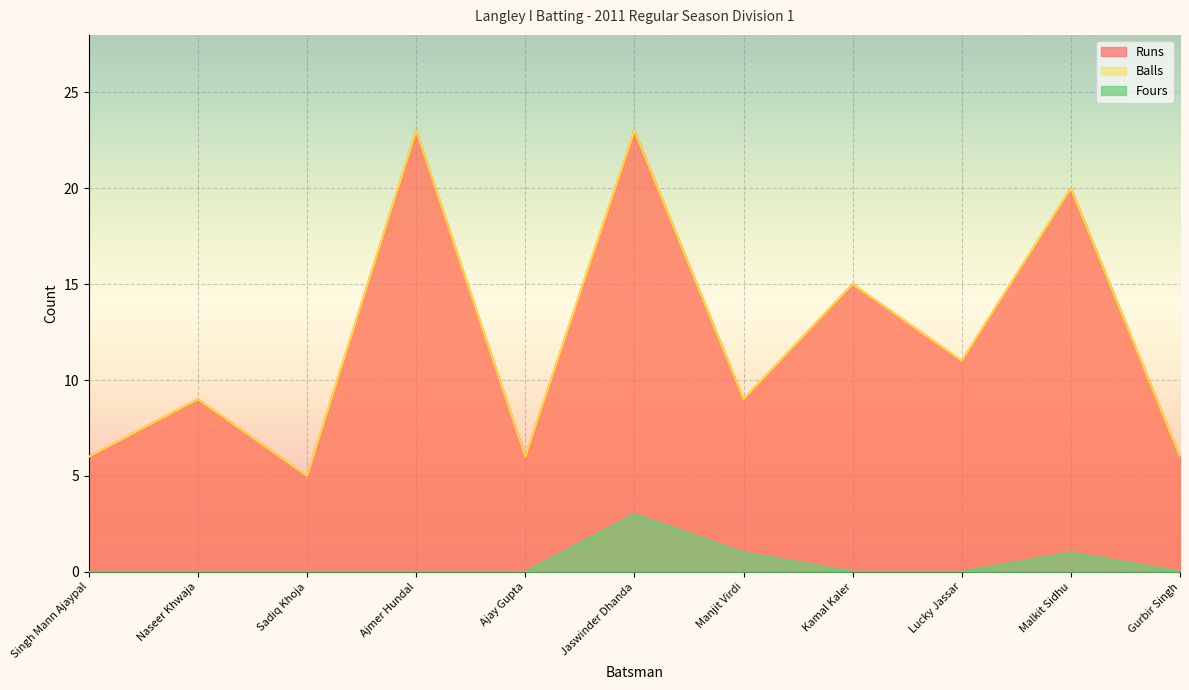

What is the label of the 8th point from the right?

Ajmer Hundal